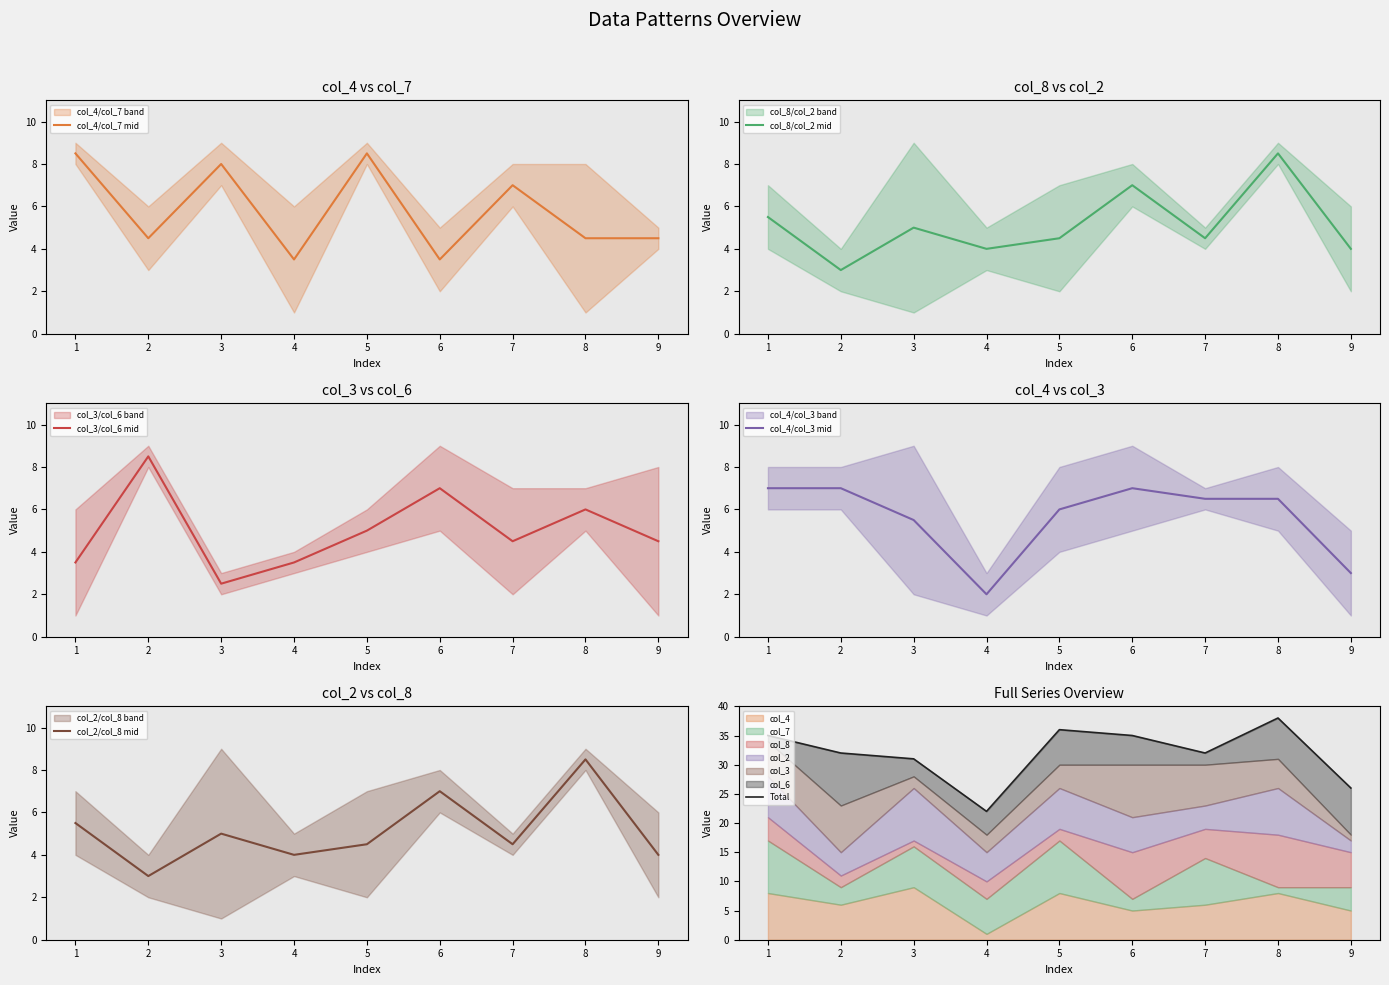

The col_4/col_7 mid series shows 4.5 at 9. True or false?

True